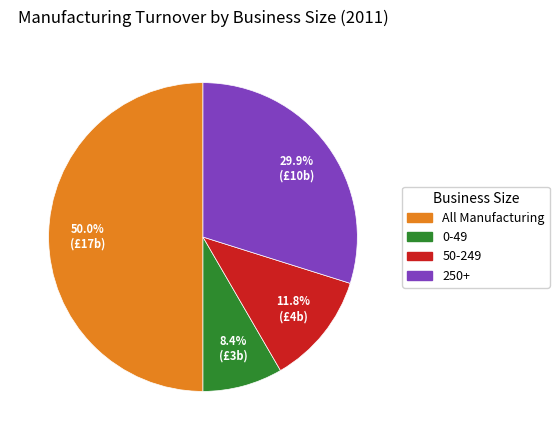

Between 250+ and 50-249, which is larger?

250+